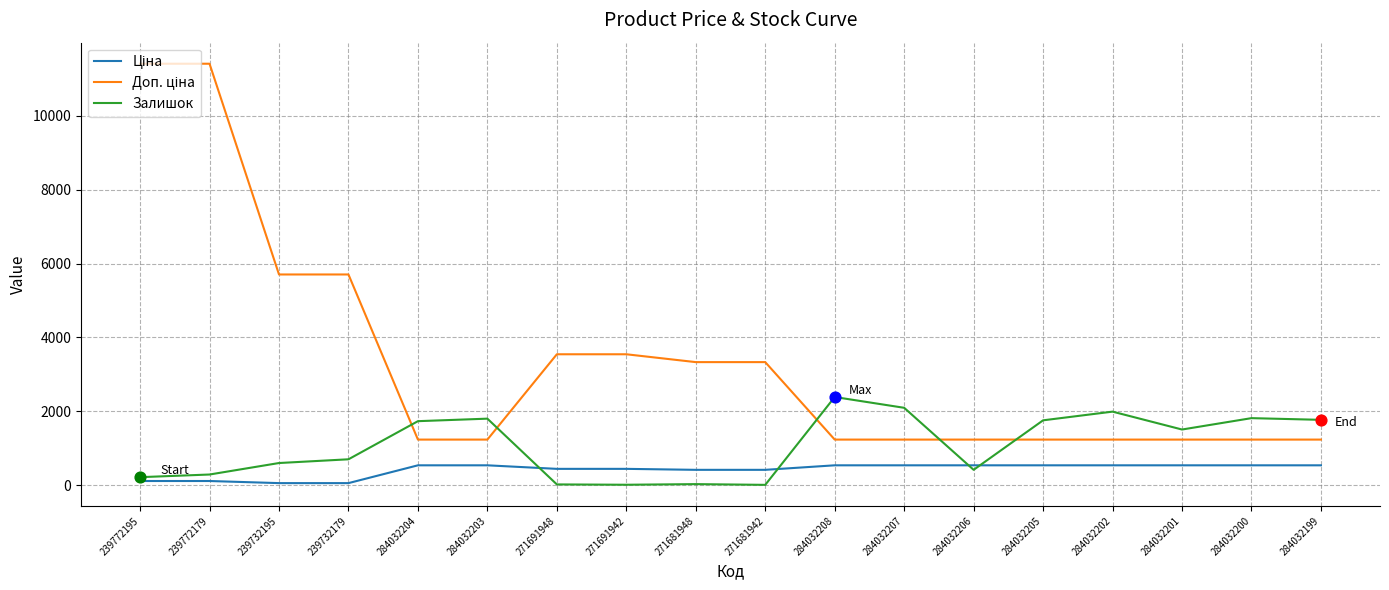

At how many categories does at least one series exceed 7741?

2